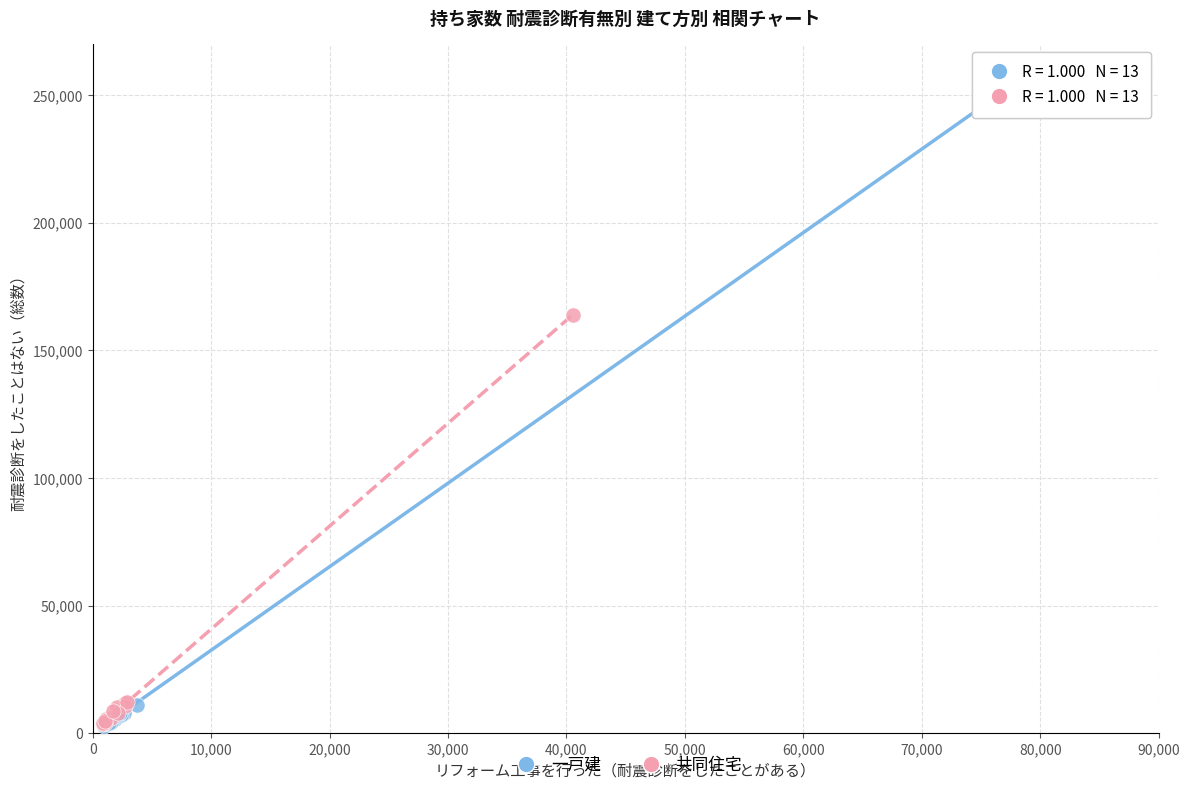

Which series contains the highest Y value?

一戸建